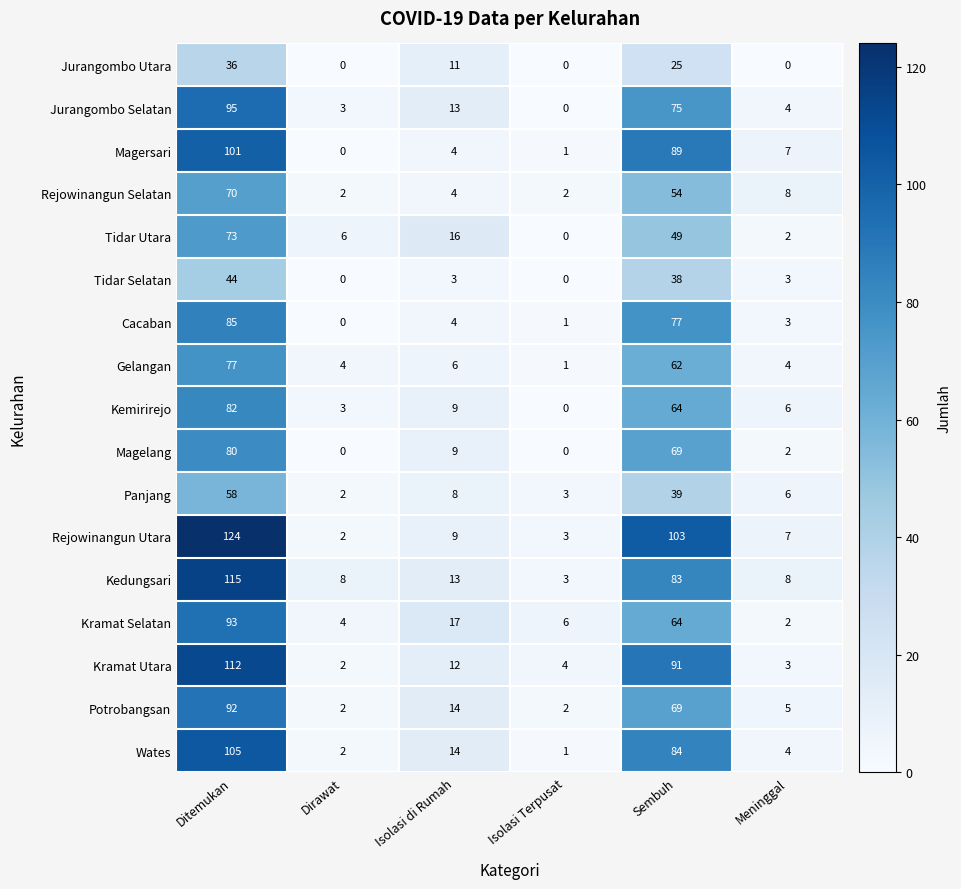

Which series has the largest total across all categories?

Rejowinangun Utara